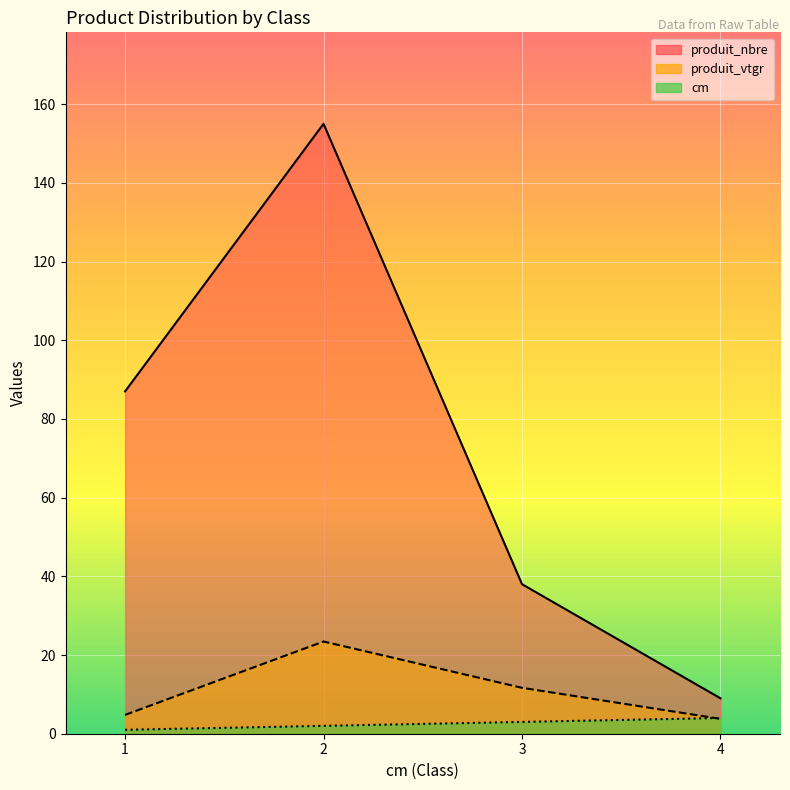

What is the average value of the produit_vtgr series?

10.9